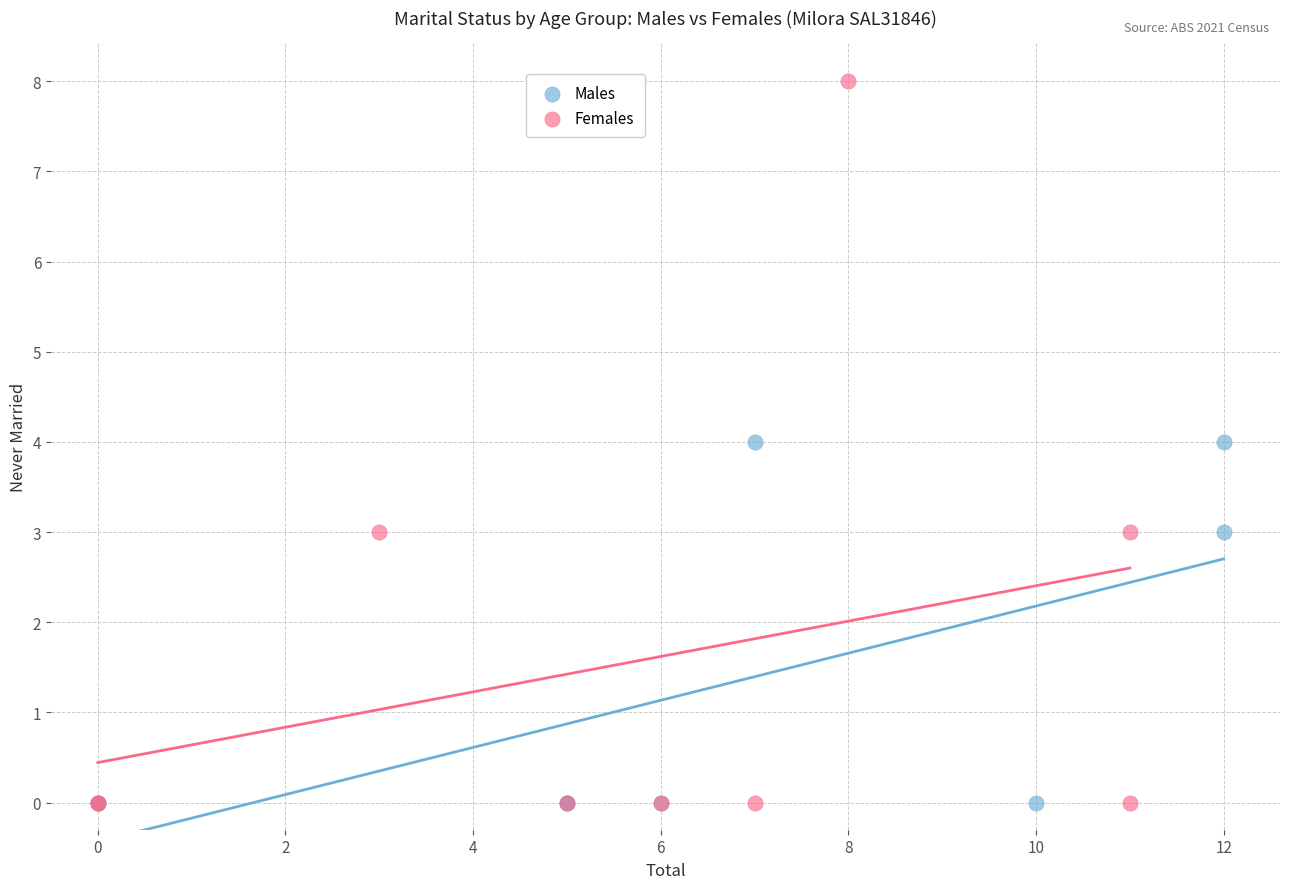

Which series has the widest spread of Y values?

Females